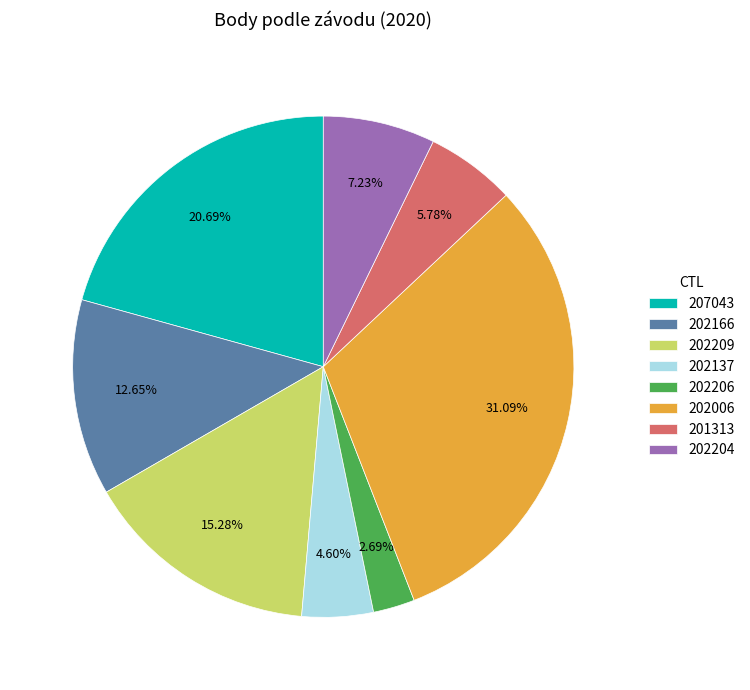

Does any single category account for the majority?

No